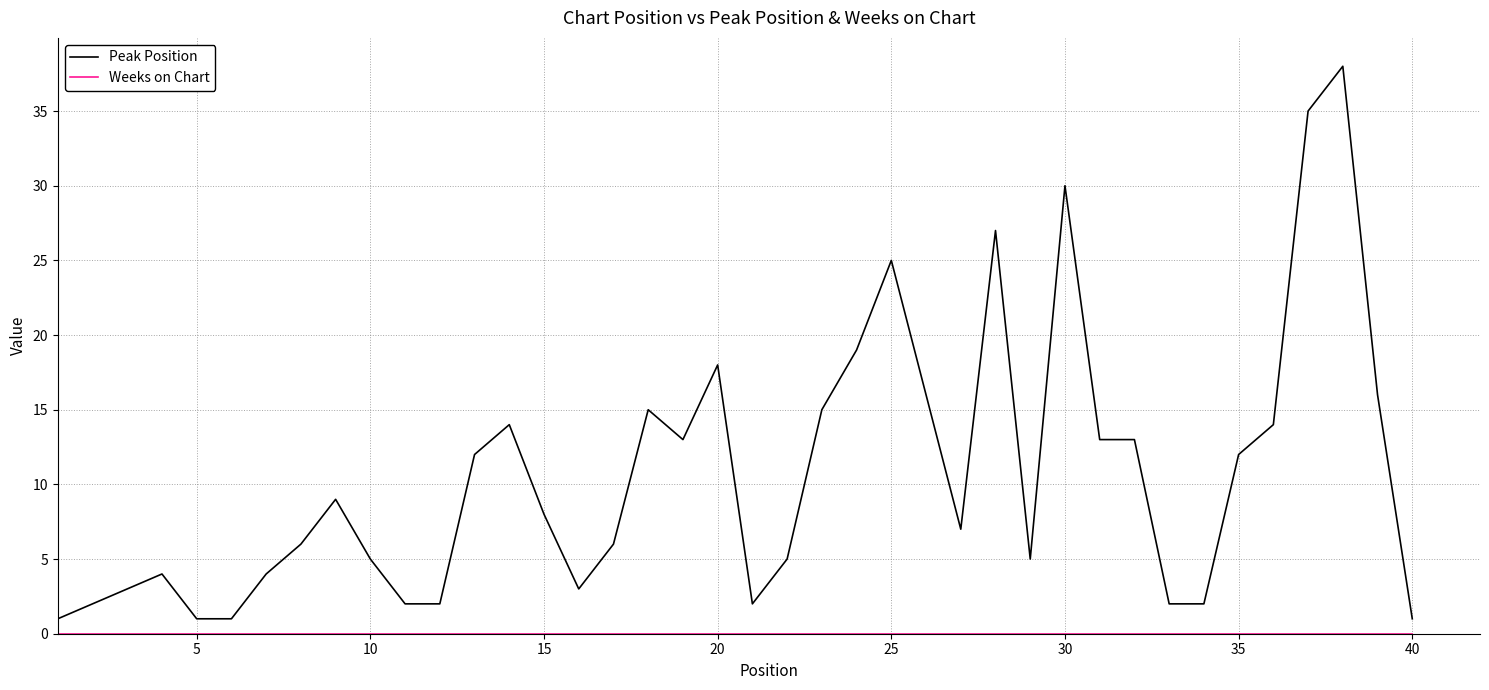

Which series has the widest spread of values?

Peak Position